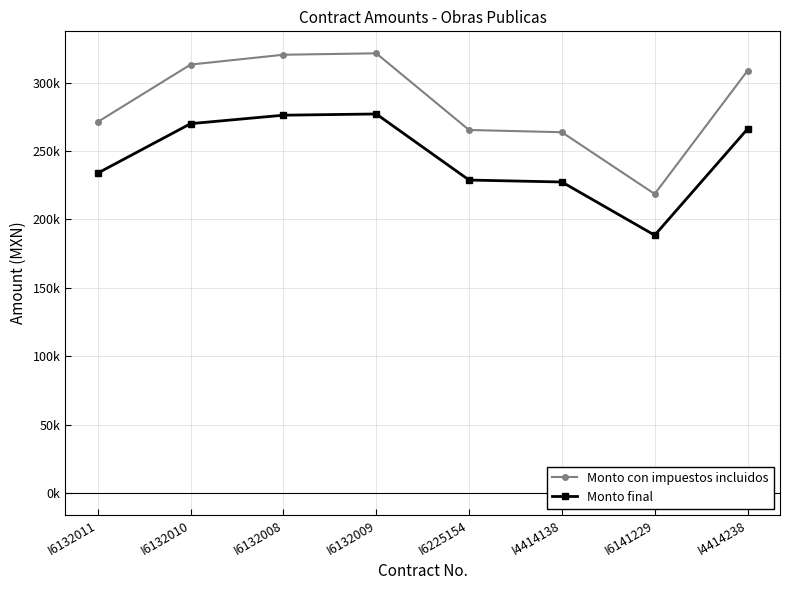

Where is the first local minimum for Monto final?

I6141229